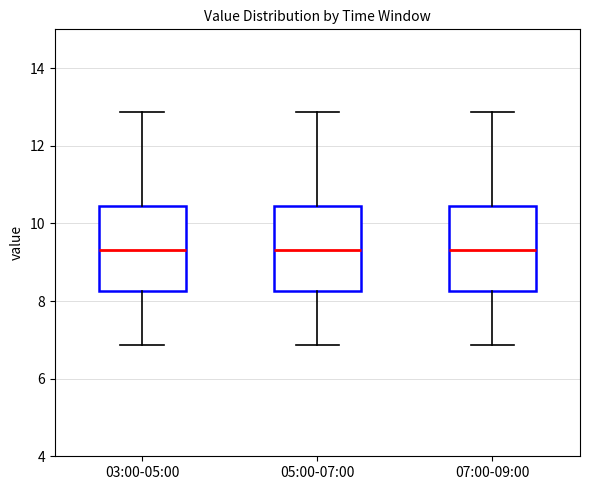

Reading left to right, read every box against the y-axis: the position of its median line, the range the box covers, and the ends of its whiskers. The values are not printed on the chart, so give them approximately, as read against the axis.

03:00-05:00: median 9.4, box 8.2 to 10.4, whiskers 6.8 to 12.8
05:00-07:00: median 9.4, box 8.2 to 10.4, whiskers 6.8 to 12.8
07:00-09:00: median 9.4, box 8.2 to 10.4, whiskers 6.8 to 12.8